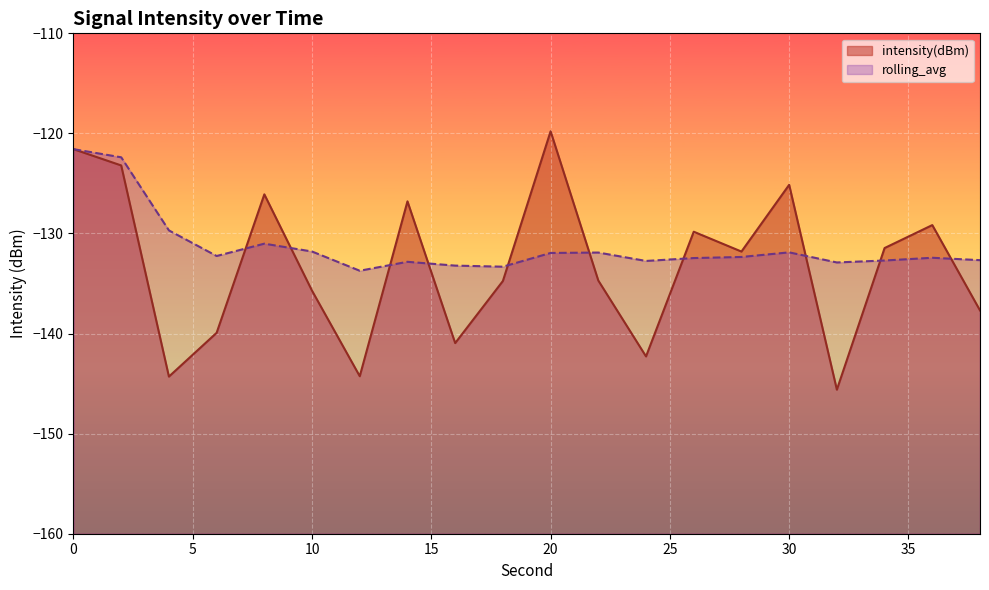

What is the sum of the rolling_avg values at 0 and 28?

-253.9